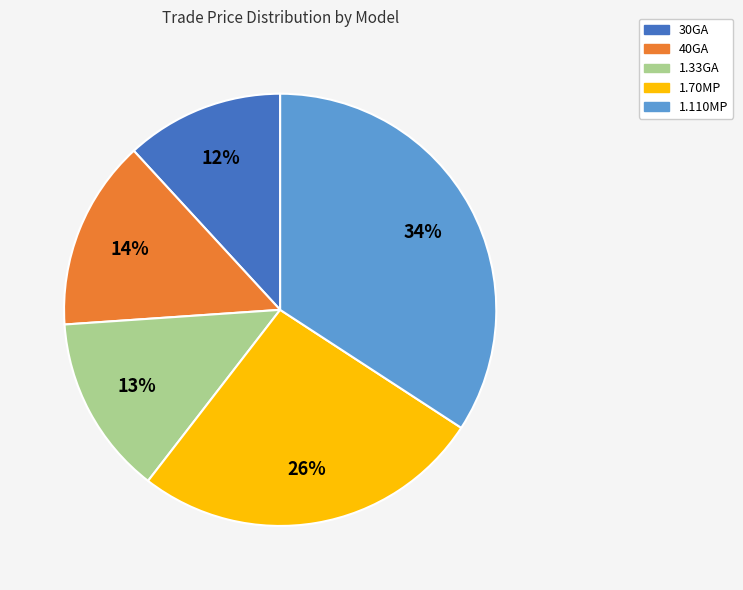

Is there any slice that represents more than half of the pie?

No